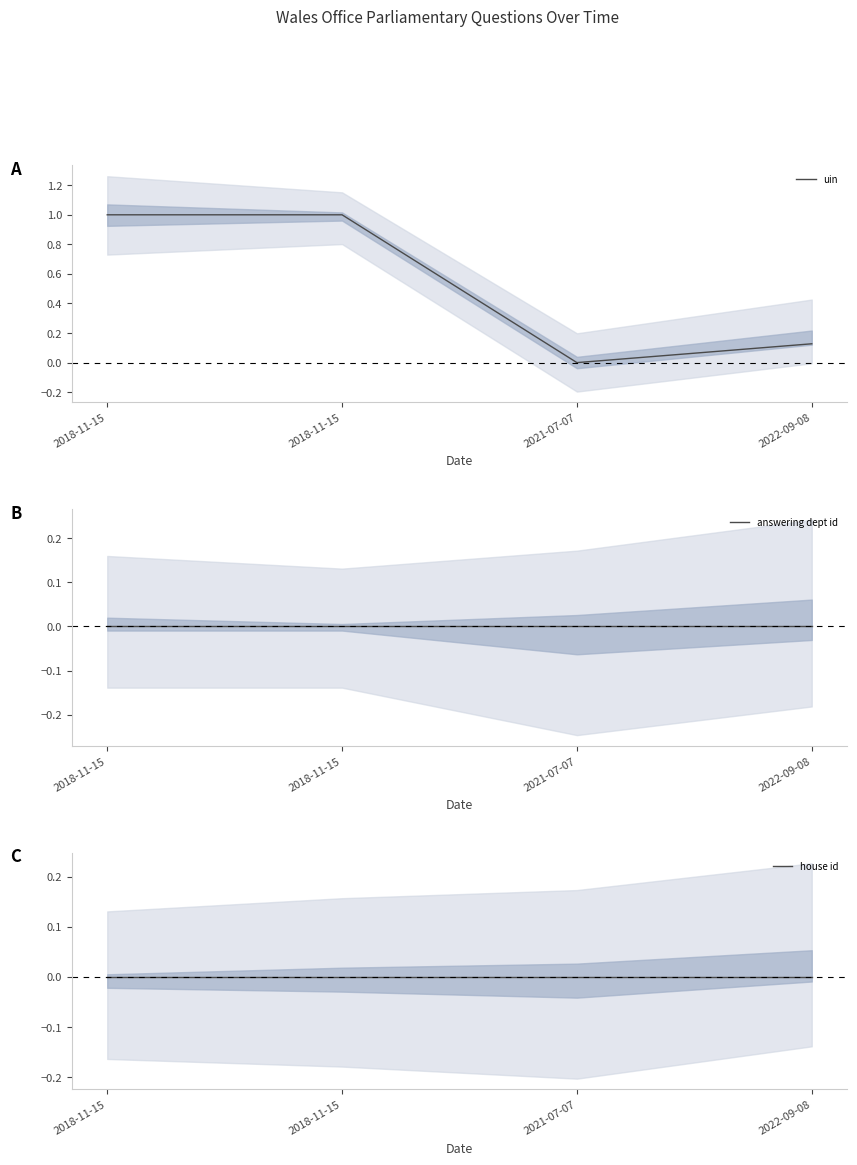

Between 2018-11-15 and 2018-11-15, which series saw the biggest shift?

uin